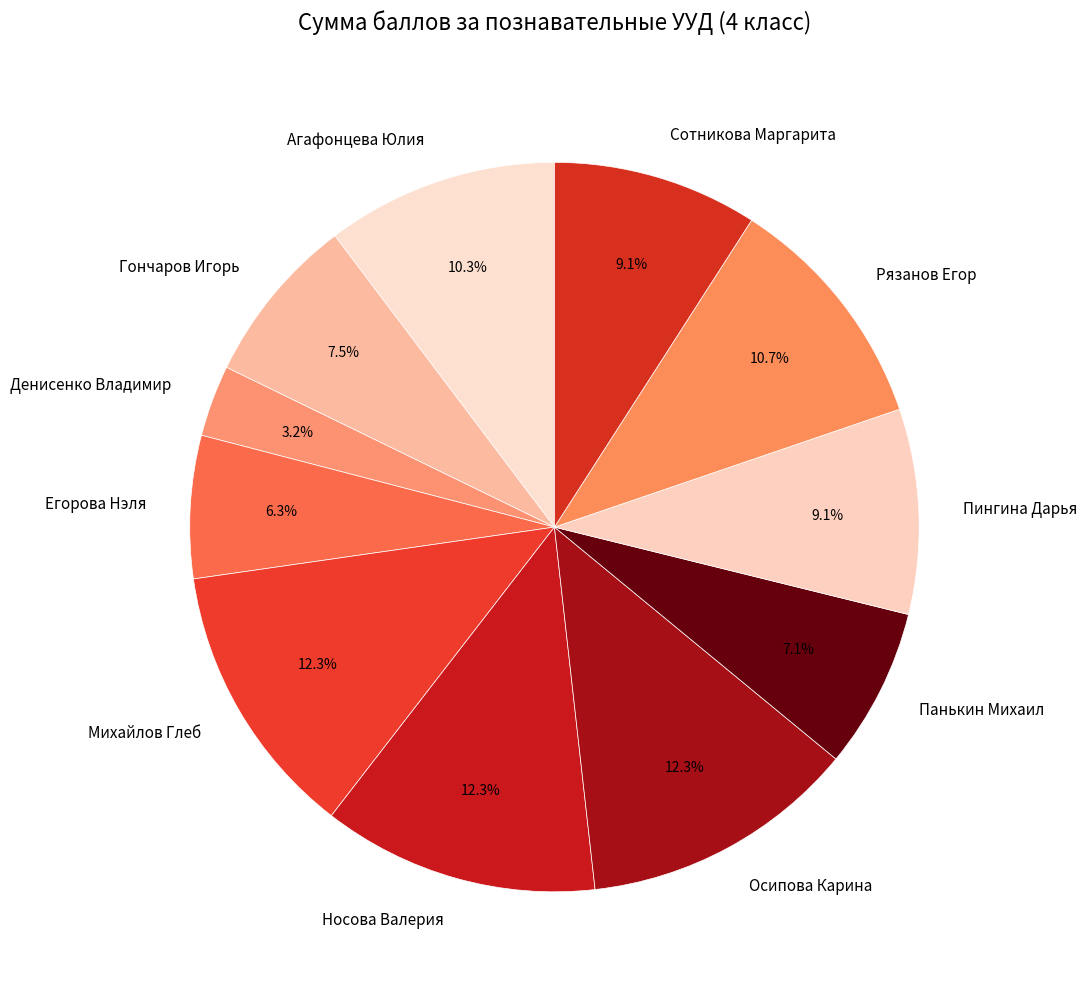

Is Денисенко Владимир the majority of the pie?

No